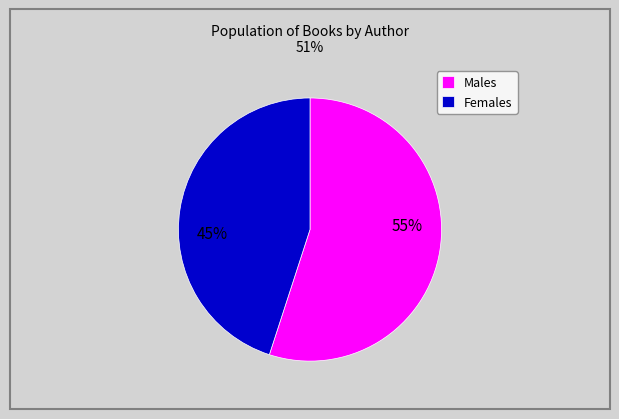

To the nearest percent, what percentage of the pie is Females?

45%